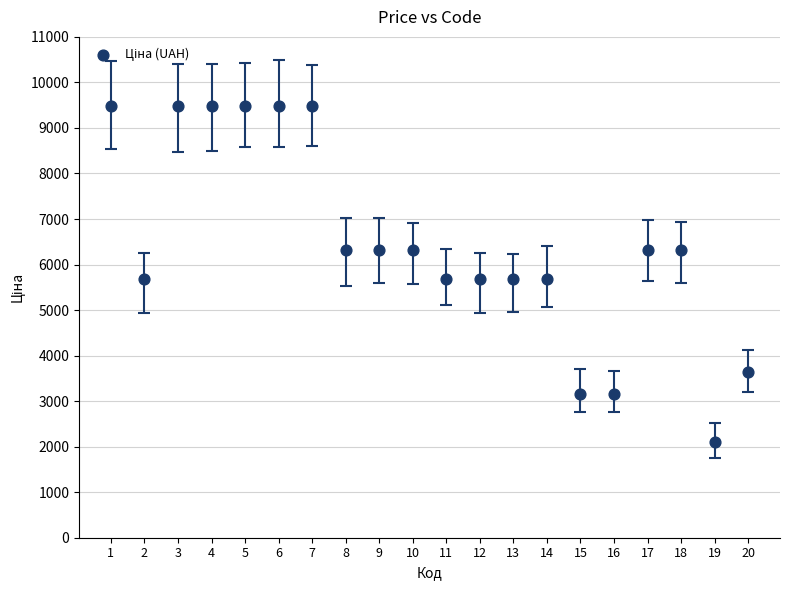

What is the range of Y values (max minus min)?

7371.7